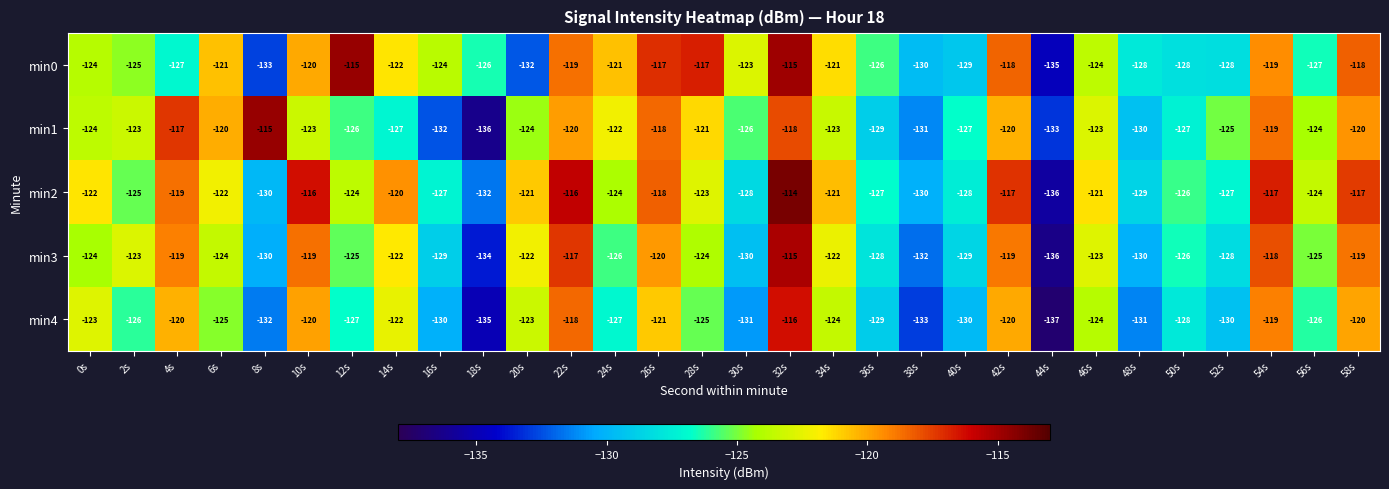

Where does the min2 series first go above -123?

0s